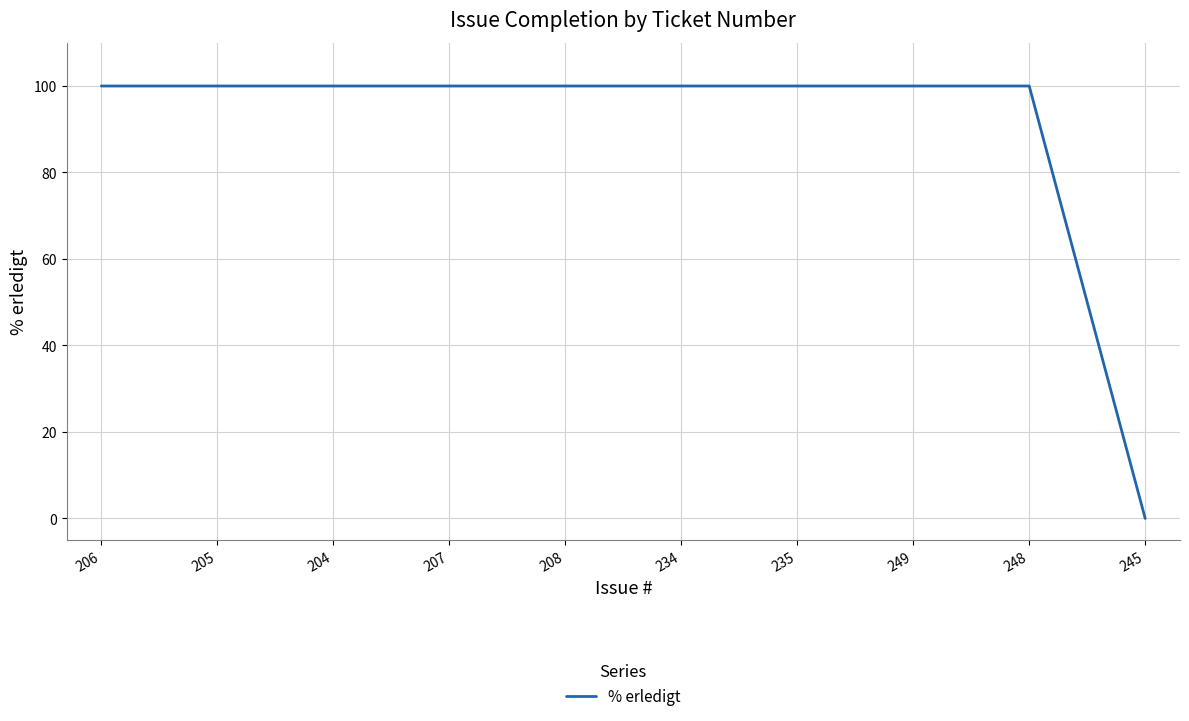

The value at 207 is 134. True or false?

False